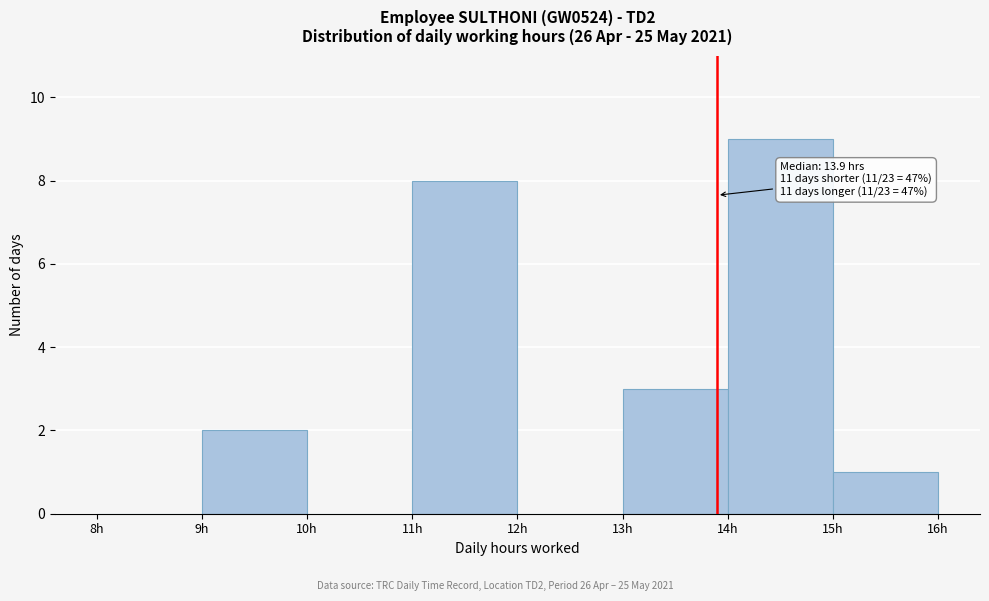

Which range on the x-axis has the tallest bar?

14 to 15